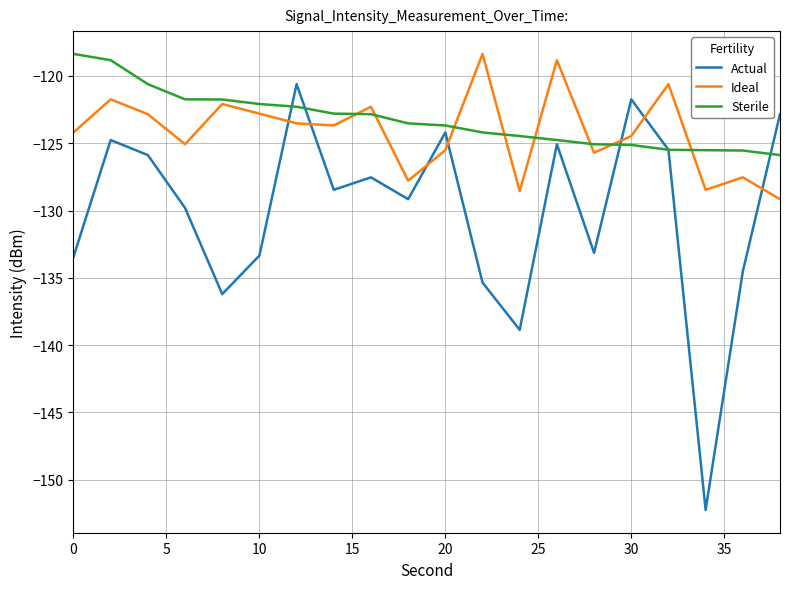

How many times do Actual and Ideal cross each other?

7